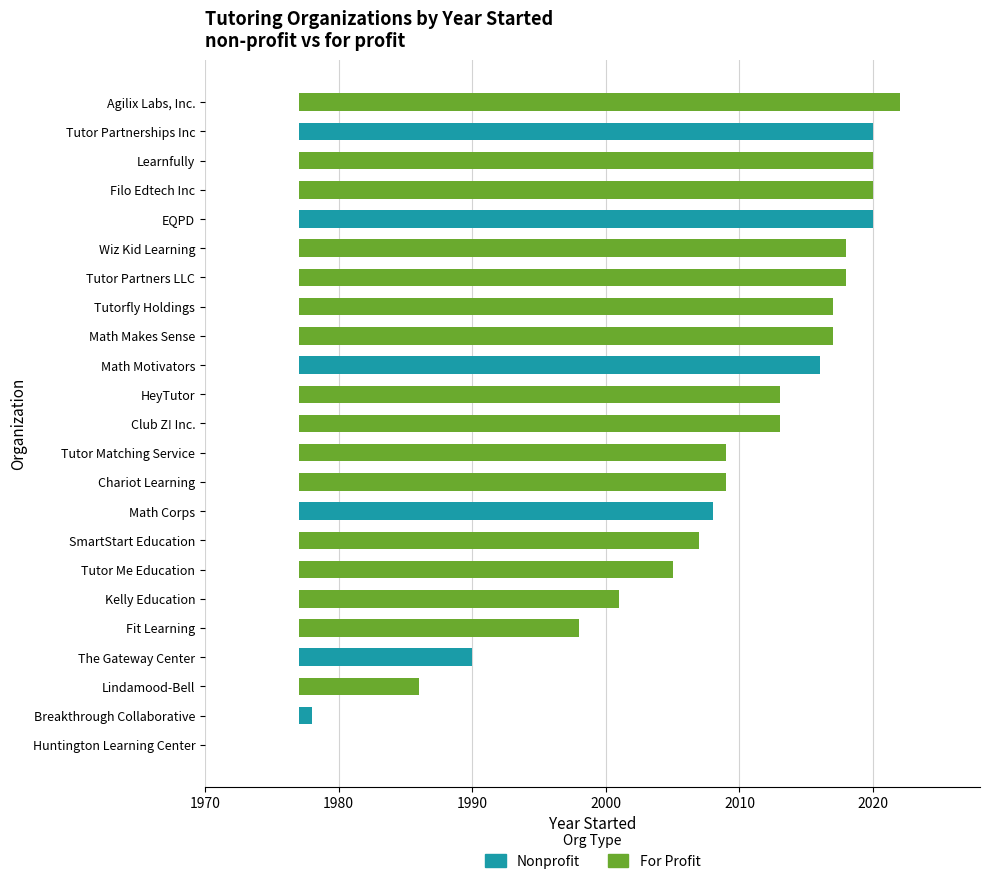

What is the difference between the second highest and minimum values in the For Profit series?

43